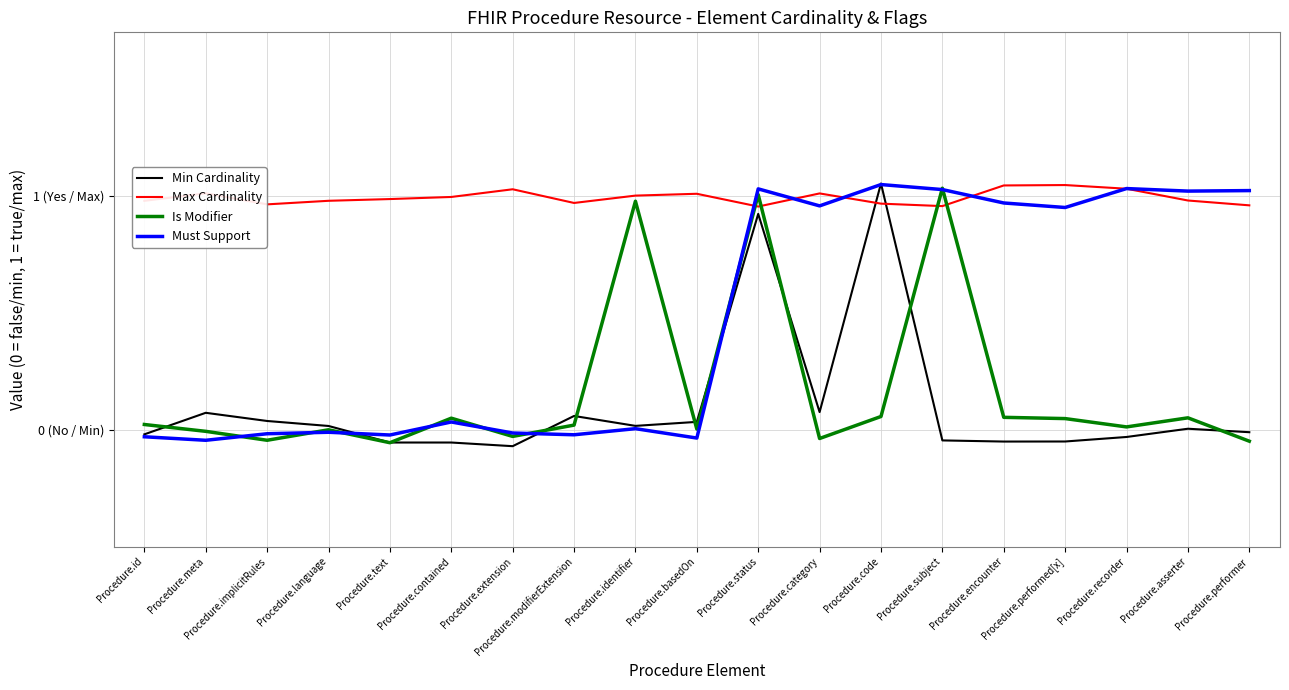

Reading left to right, extract all data points from this chart.

Min Cardinality: Procedure.id=-0.0	Procedure.meta=0.1	Procedure.implicitRules=0.0	Procedure.language=0.0	Procedure.text=-0.1	Procedure.contained=-0.1	Procedure.extension=-0.1	Procedure.modifierExtension=0.1	Procedure.identifier=0.0	Procedure.basedOn=0.0	Procedure.status=0.9	Procedure.category=0.1	Procedure.code=1.1	Procedure.subject=-0.0	Procedure.encounter=-0.1	Procedure.performed[x]=-0.1	Procedure.recorder=-0.0	Procedure.asserter=0.0	Procedure.performer=-0.0
Max Cardinality: Procedure.id=1.0	Procedure.meta=1.0	Procedure.implicitRules=1.0	Procedure.language=1.0	Procedure.text=1.0	Procedure.contained=1.0	Procedure.extension=1.0	Procedure.modifierExtension=1.0	Procedure.identifier=1.0	Procedure.basedOn=1.0	Procedure.status=1.0	Procedure.category=1.0	Procedure.code=1.0	Procedure.subject=1.0	Procedure.encounter=1.0	Procedure.performed[x]=1.0	Procedure.recorder=1.0	Procedure.asserter=1.0	Procedure.performer=1.0
Is Modifier: Procedure.id=0.0	Procedure.meta=-0.0	Procedure.implicitRules=-0.0	Procedure.language=-0.0	Procedure.text=-0.1	Procedure.contained=0.0	Procedure.extension=-0.0	Procedure.modifierExtension=0.0	Procedure.identifier=1.0	Procedure.basedOn=0.0	Procedure.status=1.0	Procedure.category=-0.0	Procedure.code=0.1	Procedure.subject=1.0	Procedure.encounter=0.1	Procedure.performed[x]=0.0	Procedure.recorder=0.0	Procedure.asserter=0.1	Procedure.performer=-0.0
Must Support: Procedure.id=-0.0	Procedure.meta=-0.0	Procedure.implicitRules=-0.0	Procedure.language=-0.0	Procedure.text=-0.0	Procedure.contained=0.0	Procedure.extension=-0.0	Procedure.modifierExtension=-0.0	Procedure.identifier=0.0	Procedure.basedOn=-0.0	Procedure.status=1.0	Procedure.category=1.0	Procedure.code=1.0	Procedure.subject=1.0	Procedure.encounter=1.0	Procedure.performed[x]=1.0	Procedure.recorder=1.0	Procedure.asserter=1.0	Procedure.performer=1.0